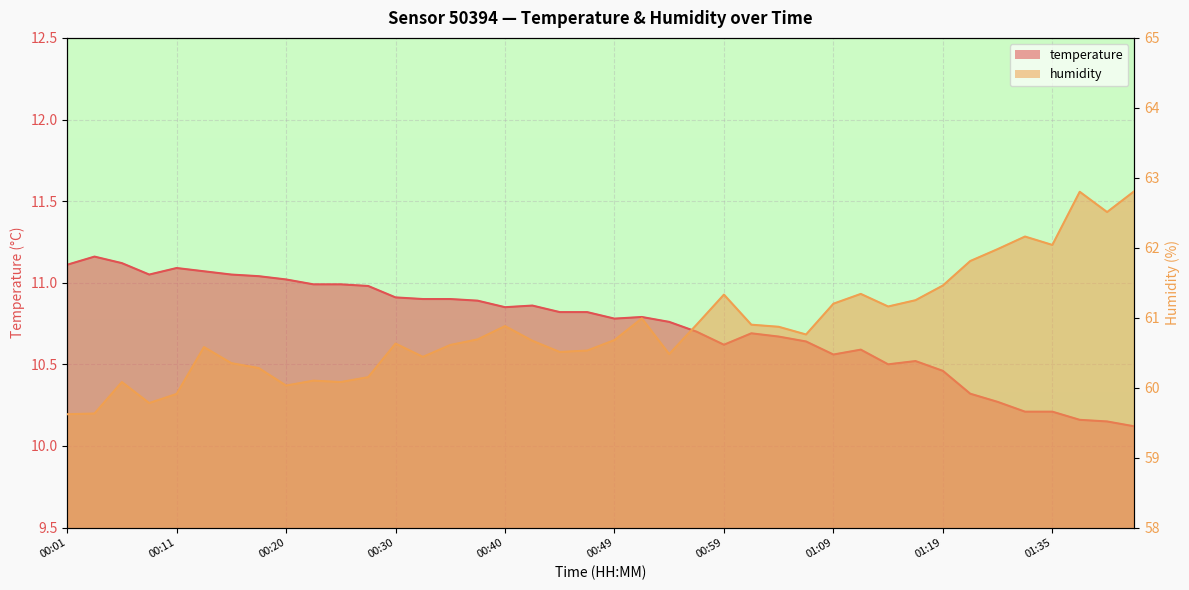

The value of humidity at 01:02 is 15.5. True or false?

False